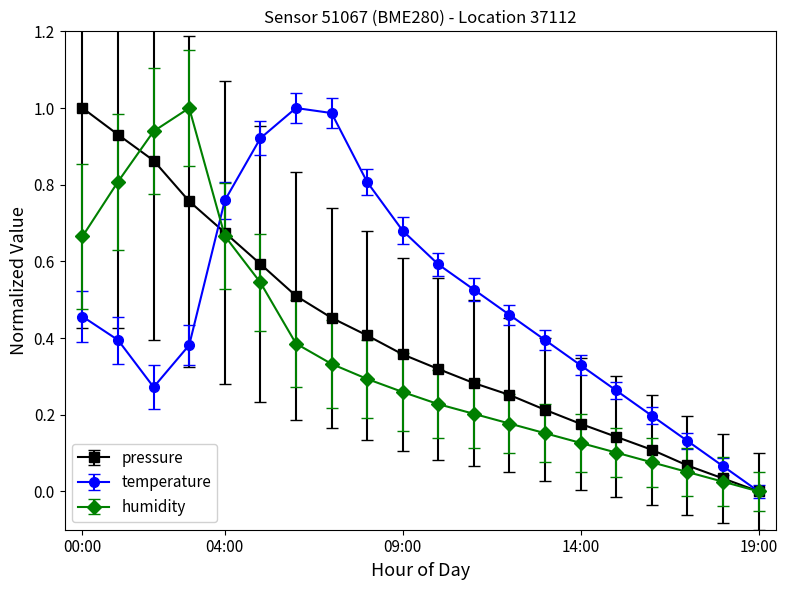

How many interior local peaks does the temperature series have?

1